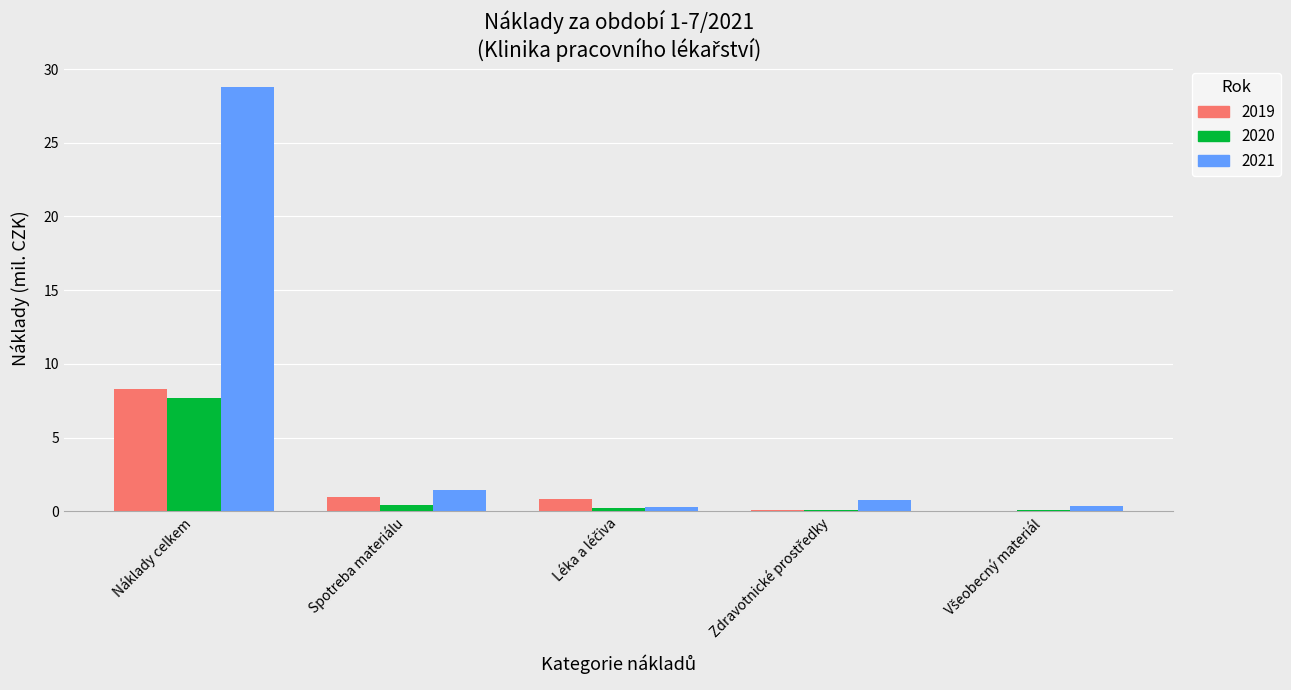

How many groups of bars are there?

5